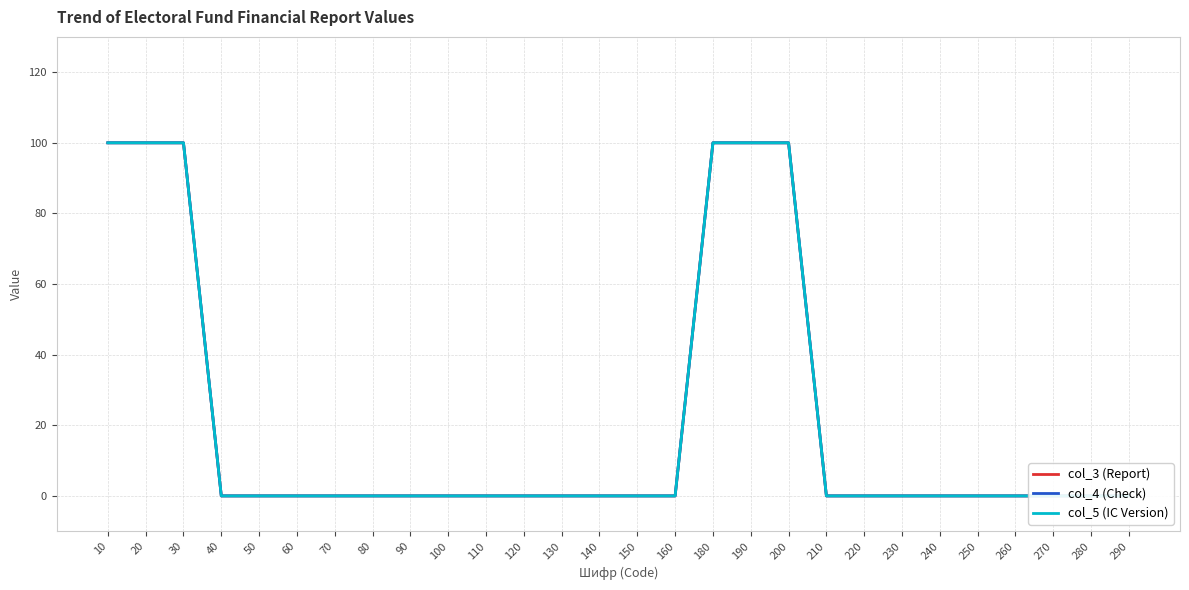

Which series has the widest spread of values?

col_3 (Report)